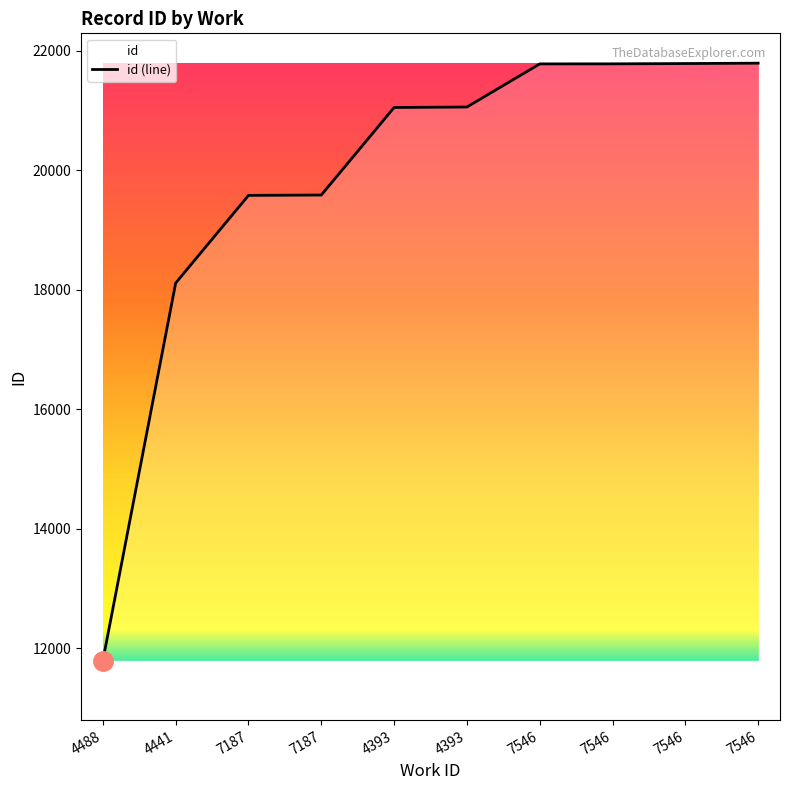

The value at 7187 is 19581. True or false?

True